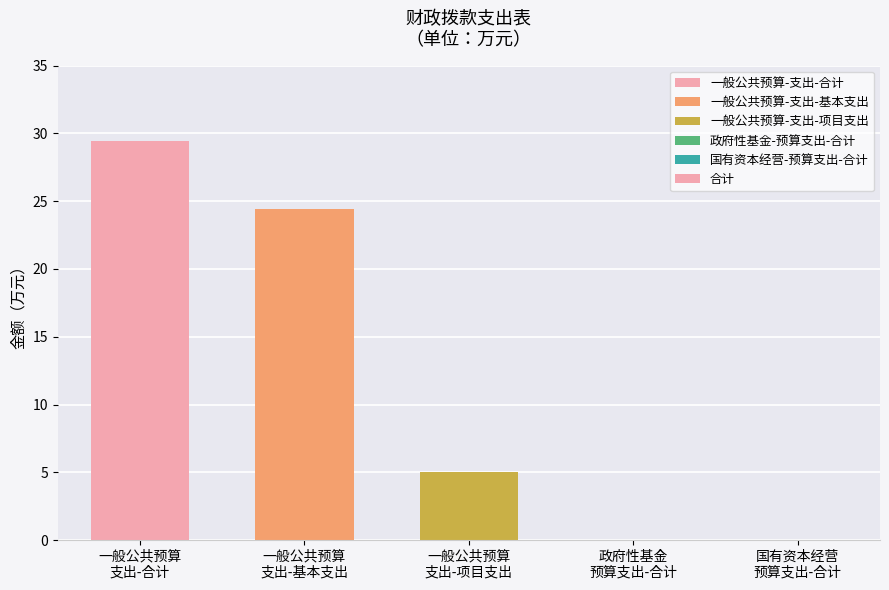

True or false: the data shows -18.0 at 政府性基金
预算支出-合计.

False